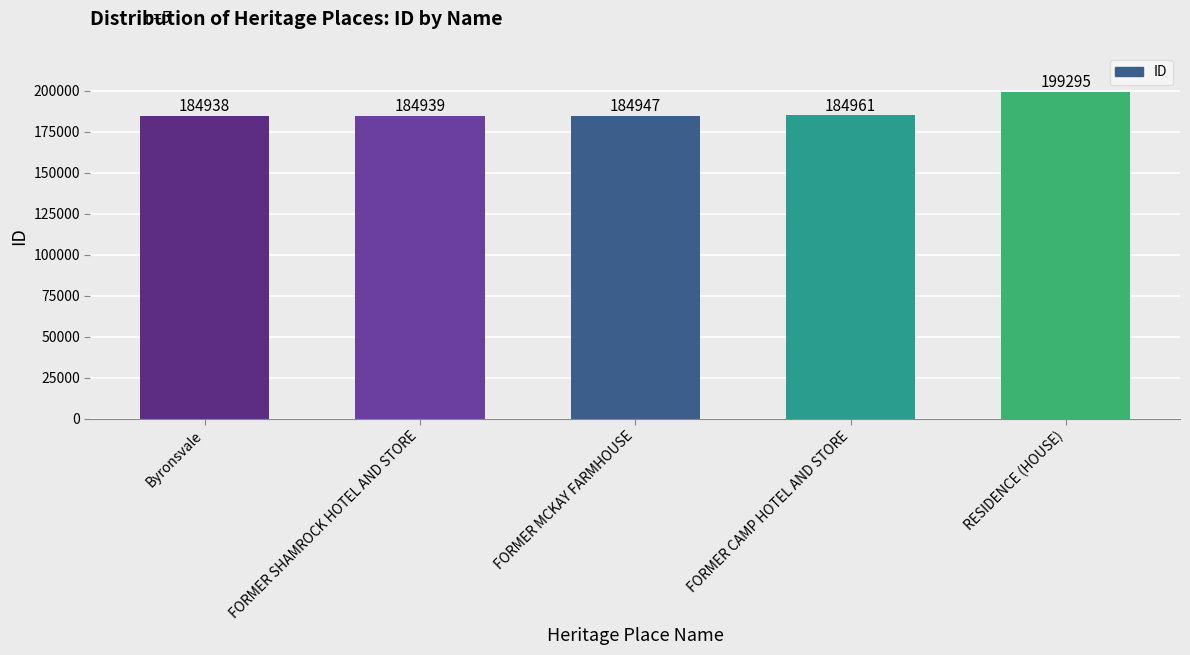

Which label corresponds to the largest value in the chart?

RESIDENCE (HOUSE)